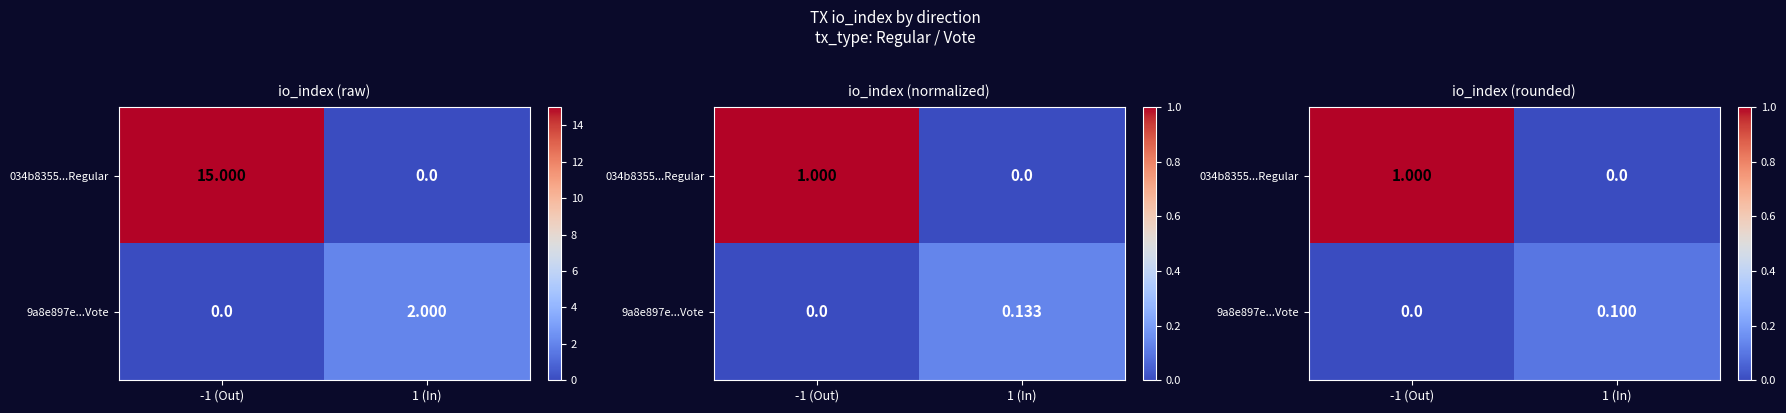

How many values in the 034b8355...Regular series are below 1?

1